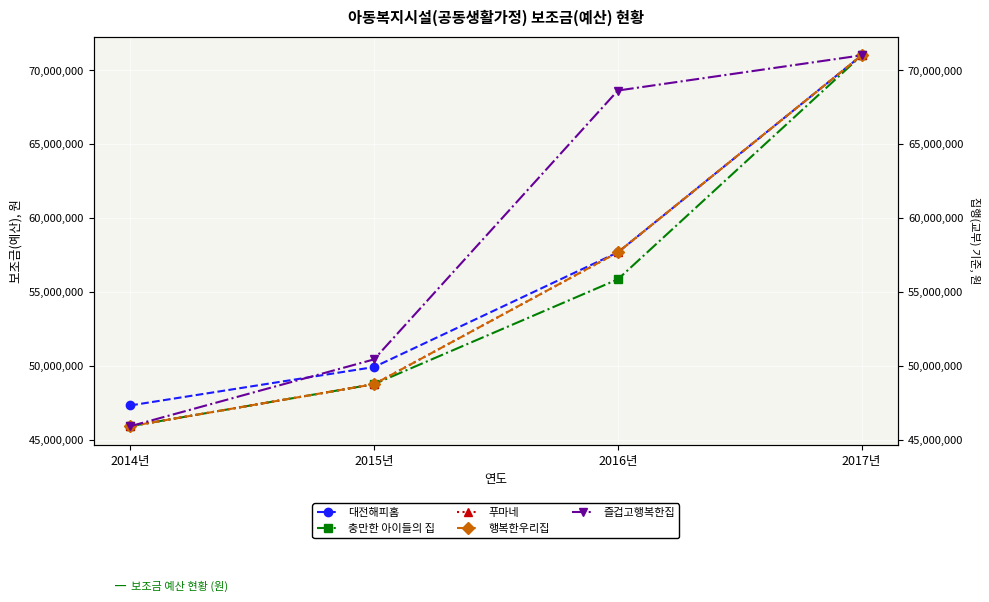

What is the value of the 푸마네 point at the 3rd from the left?

57677500